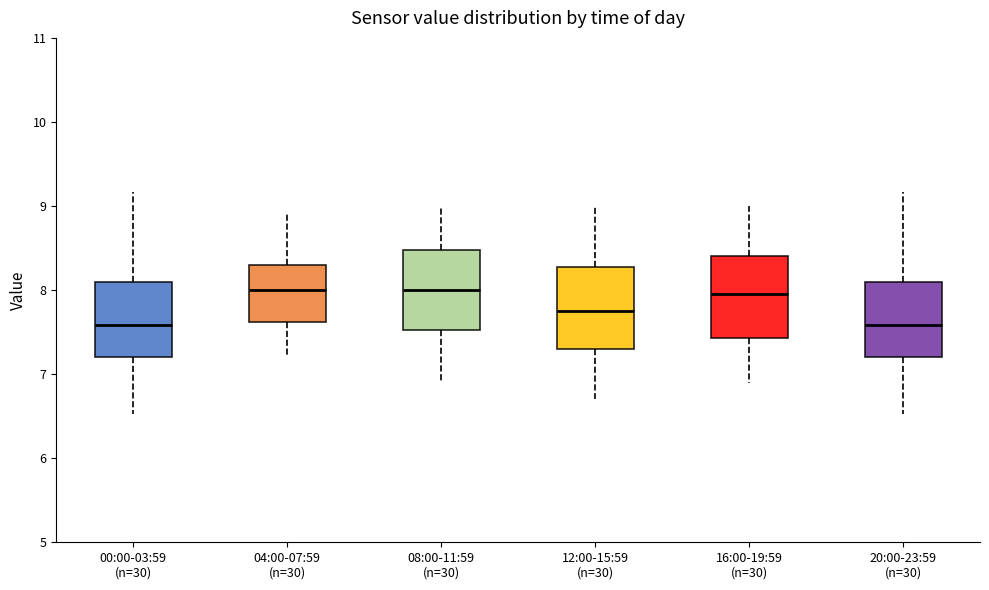

Where is the lower edge of the box for 04:00-07:59 (n=30) on the y-axis? The values are not printed on the chart, so give them approximately, as read against the axis.

7.6